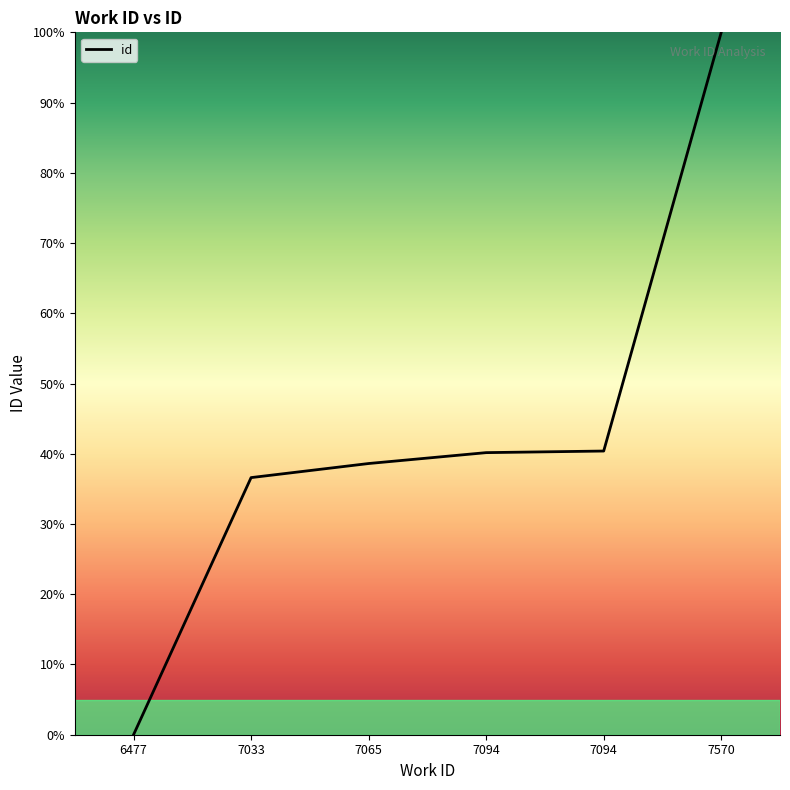

How many values are above zero?

5